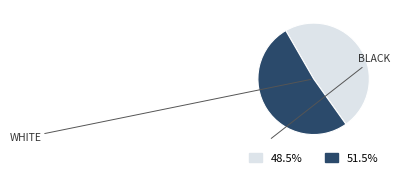

Count the number of slices in the pie.

2